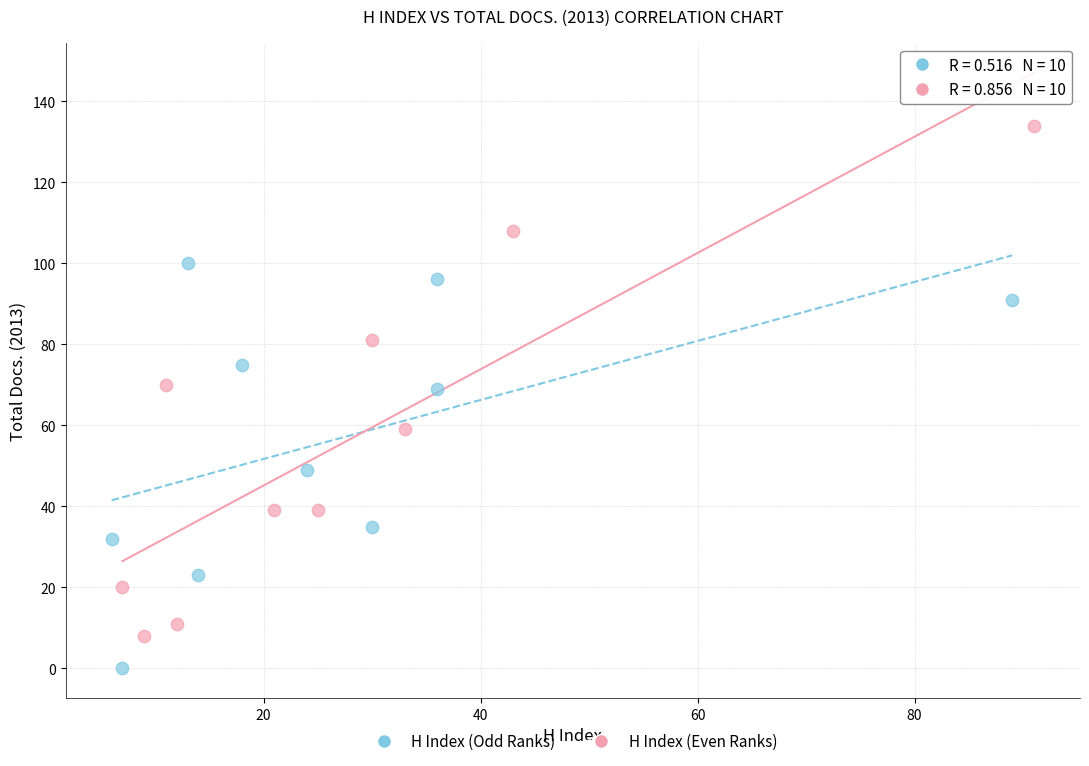

What are all the series names shown in the legend?

H Index (Odd Ranks), H Index (Even Ranks)